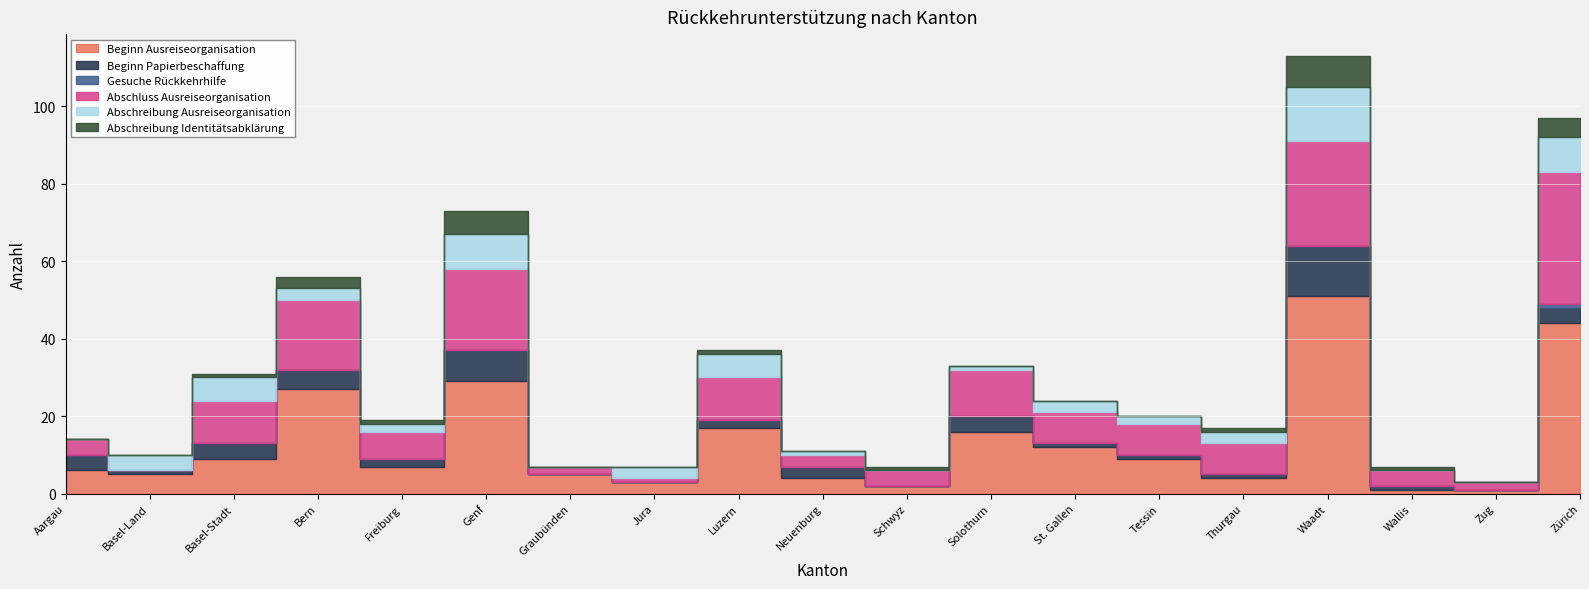

How many distinct data groups are displayed?

6